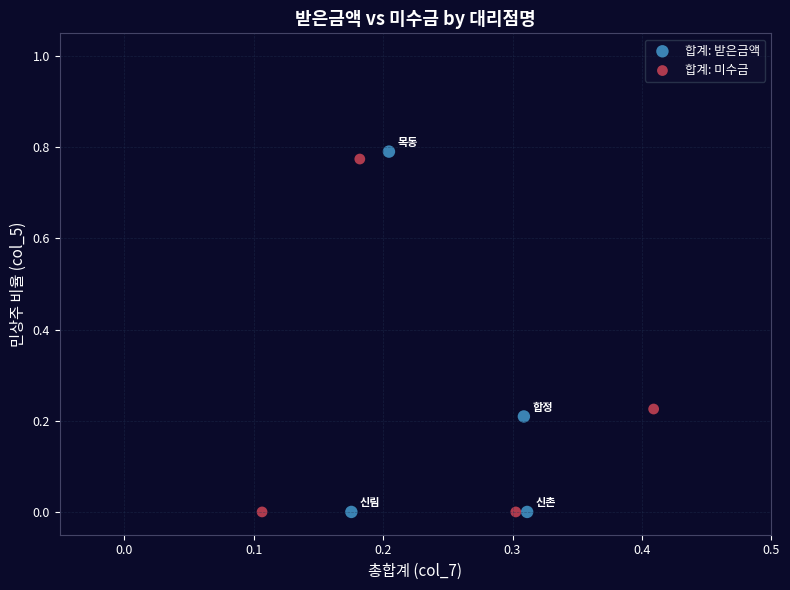

What are all the series names shown in the legend?

합계: 받은금액, 합계: 미수금